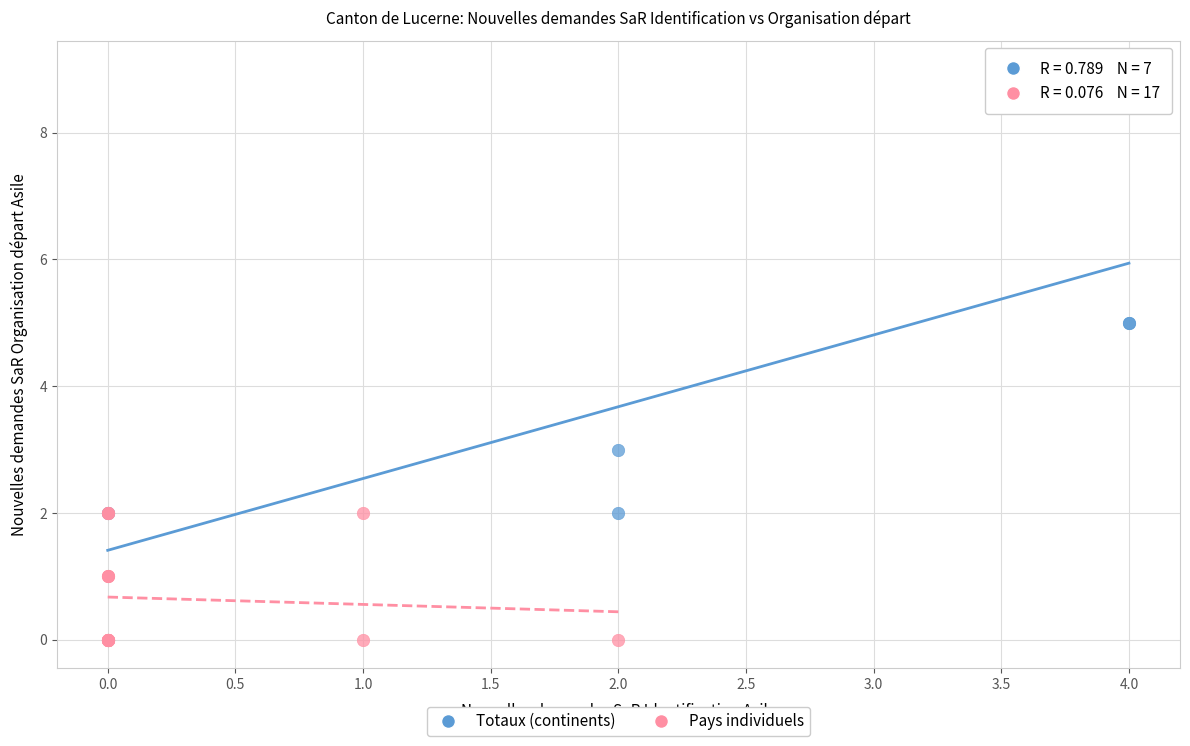

Which series reaches the minimum Y coordinate?

Pays individuels